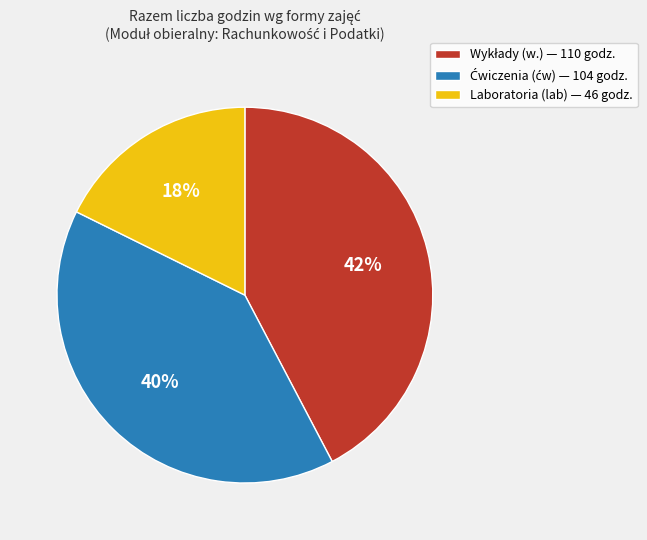

What is the smallest slice in the pie chart?

Laboratoria (lab) — 46 godz.